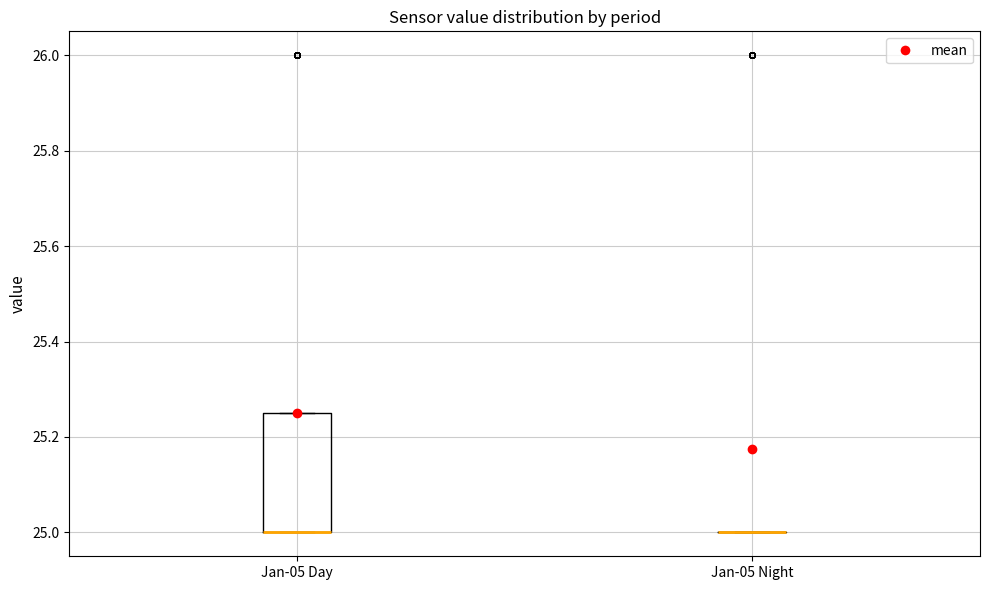

Reading left to right, transcribe this box plot: for each box, give where its median line is, the range the box spans, and where its two whiskers end, as read against the y-axis. The values are not printed on the chart, so give them approximately, as read against the axis.

Jan-05 Day: median 25.00 (drawn on the box's lower edge), box 25.00 to 25.26, whiskers 25.00 to 25.26
Jan-05 Night: box collapsed to a line at 25.00, whiskers 25.00 to 25.00